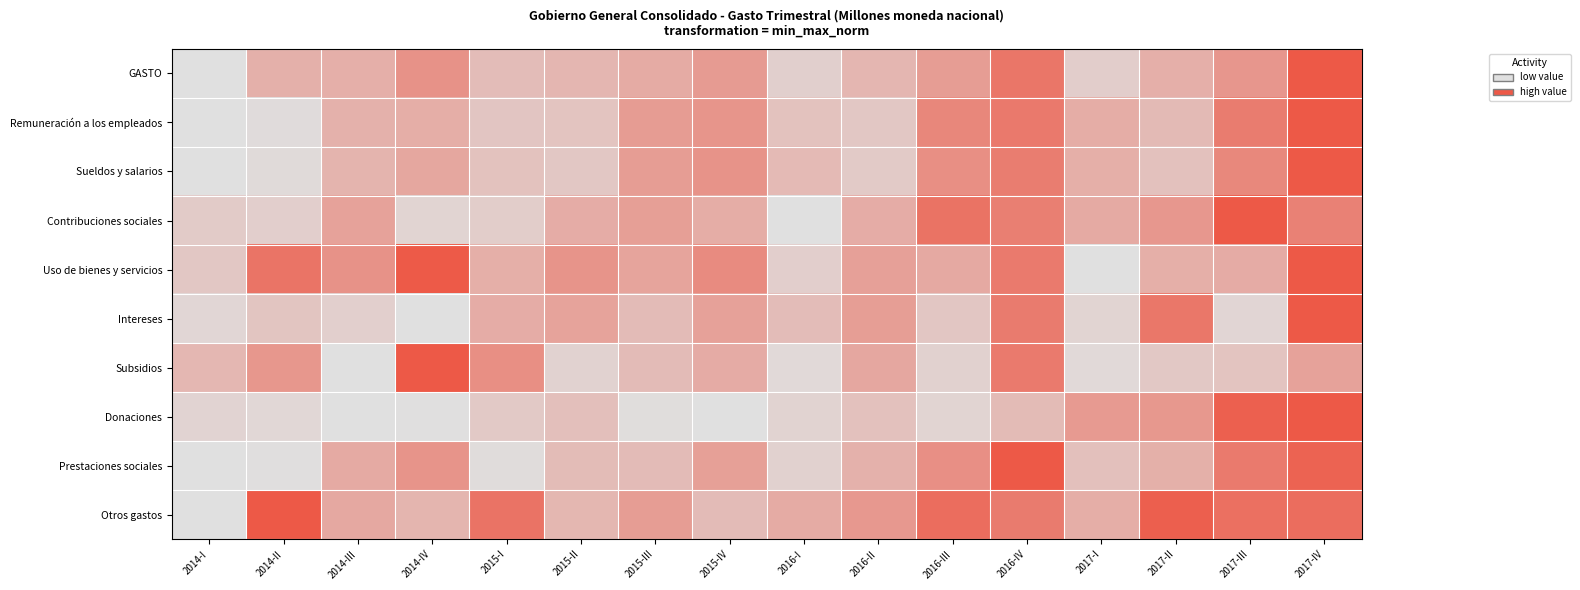

Rank the series at 2017-I from lowest to highest value.

Uso de bienes y servicios, Subsidios, Intereses, GASTO, Prestaciones sociales, Sueldos y salarios, Otros gastos, Remuneración a los empleados, Contribuciones sociales, Donaciones